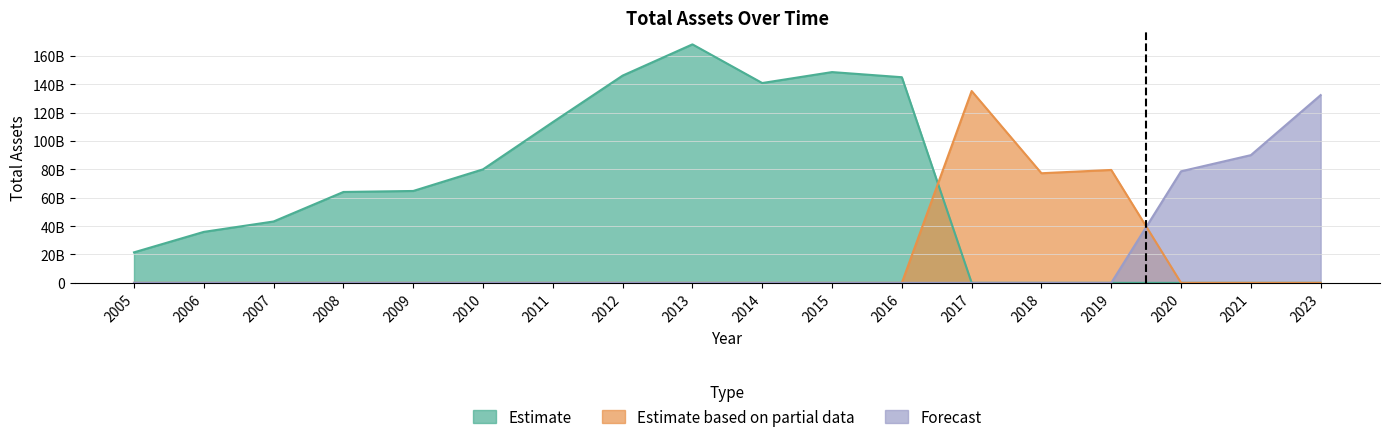

Where is the first local minimum for Estimate based on partial data?

2018